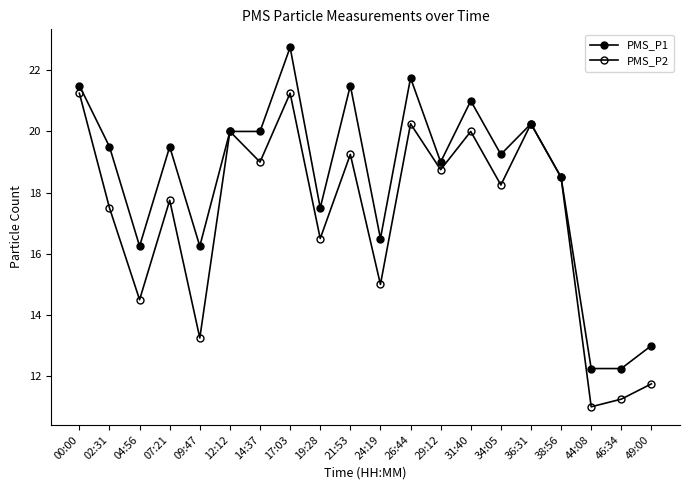

What is the maximum value shown in the chart?

22.8